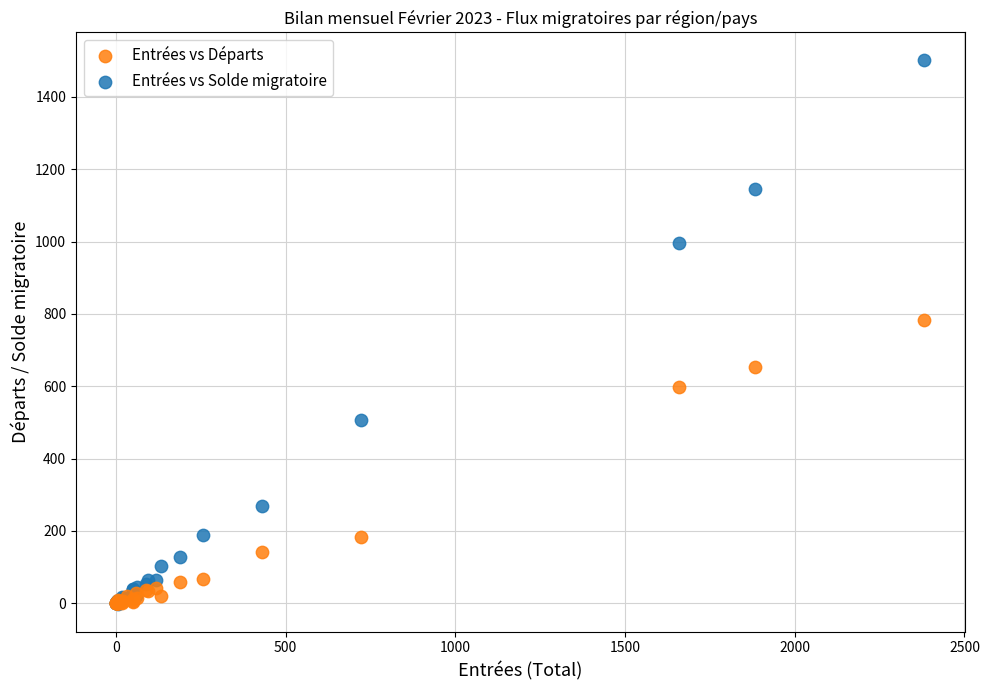

Which series has the largest Y range (max minus min)?

Entrées vs Solde migratoire